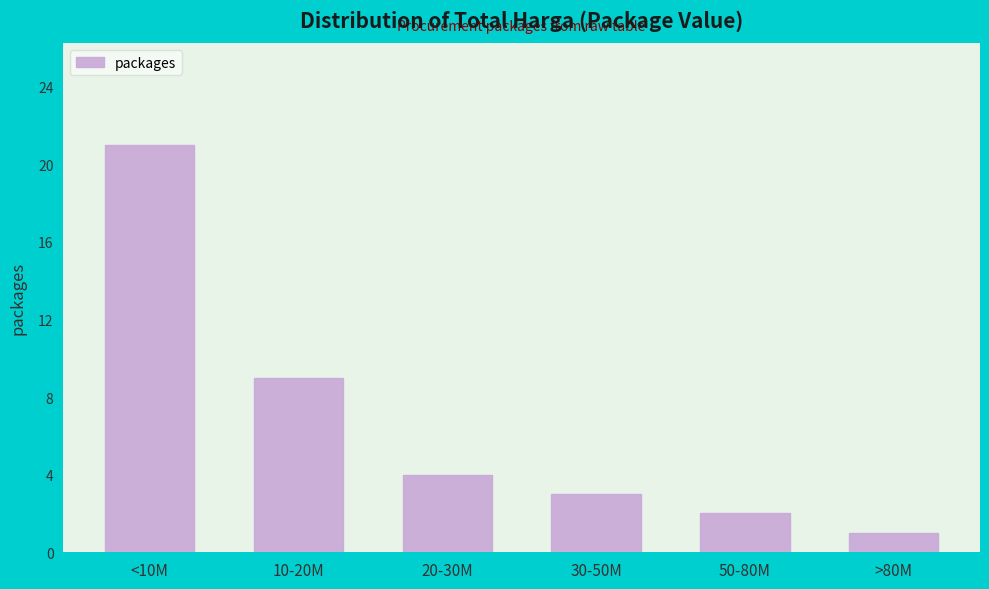

Reading right to left, what are all the values shown in this chart?

>80M=1	50-80M=2	30-50M=3	20-30M=4	10-20M=9	<10M=21